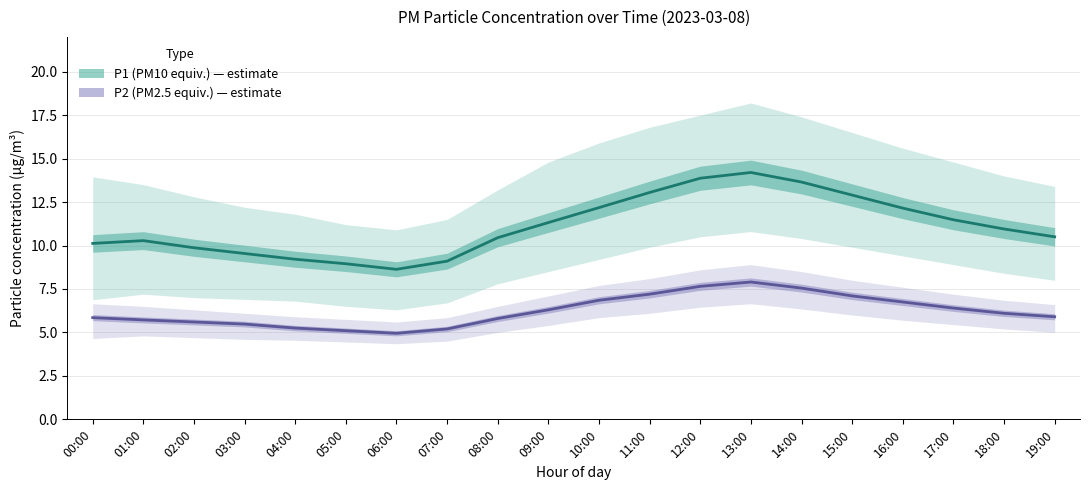

Does the chart have visible grid lines?

Yes